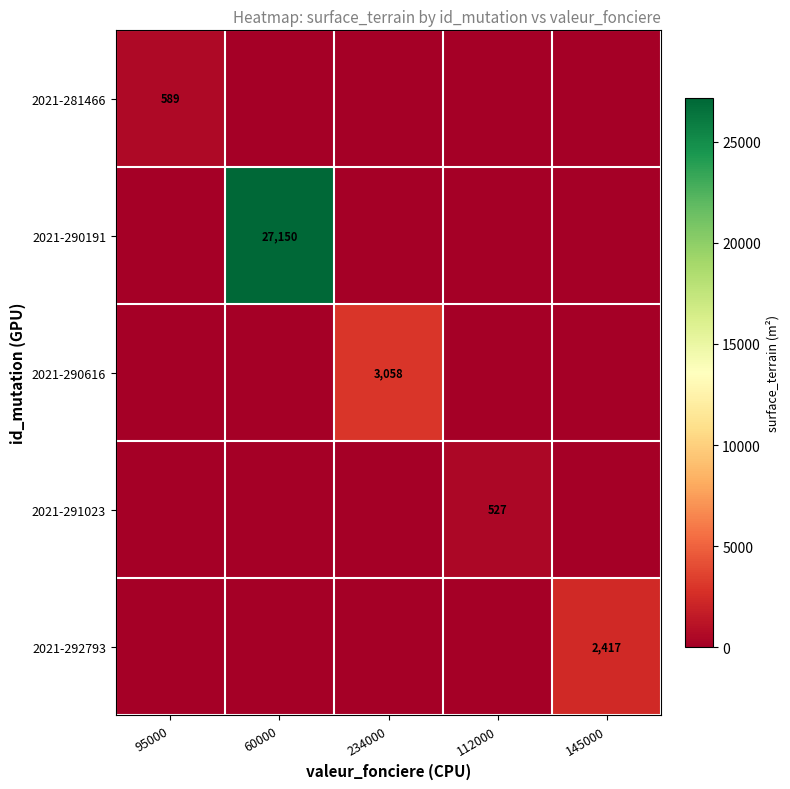

Is it true that 2021-291023 equals 527 at 112000?

True